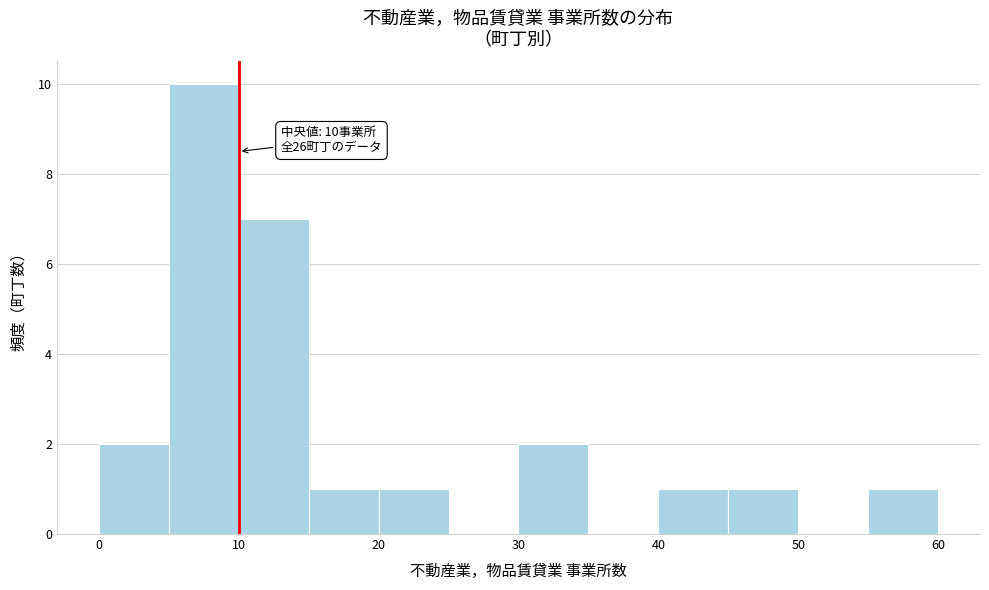

Over which range of the x-axis is the bar tallest?

5 to 10